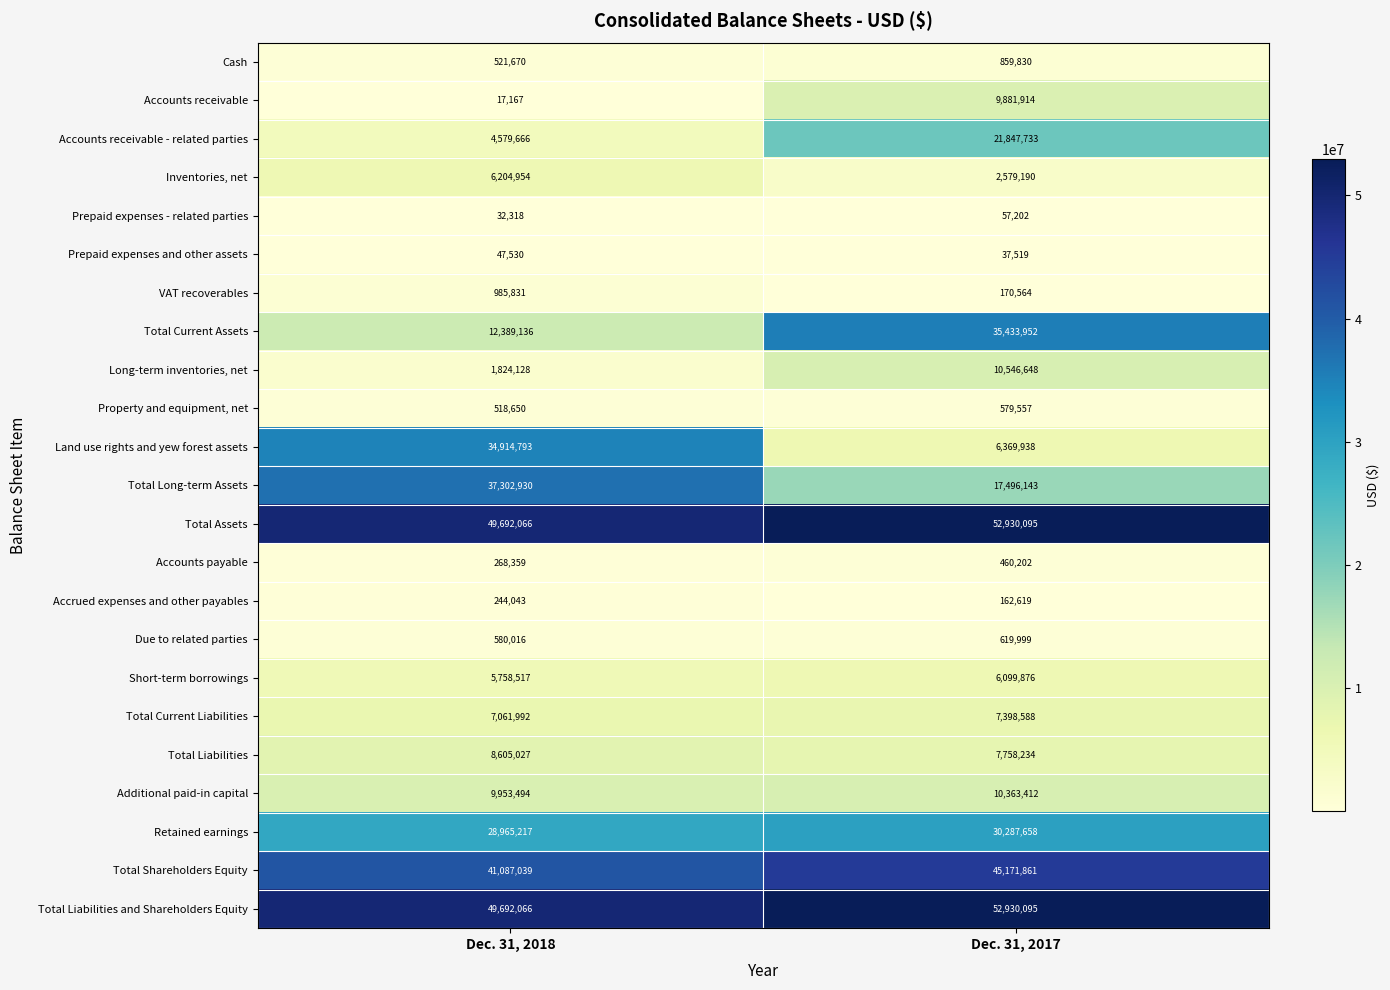

Rank the categories by Accounts payable value from highest to lowest.

Dec. 31, 2017, Dec. 31, 2018